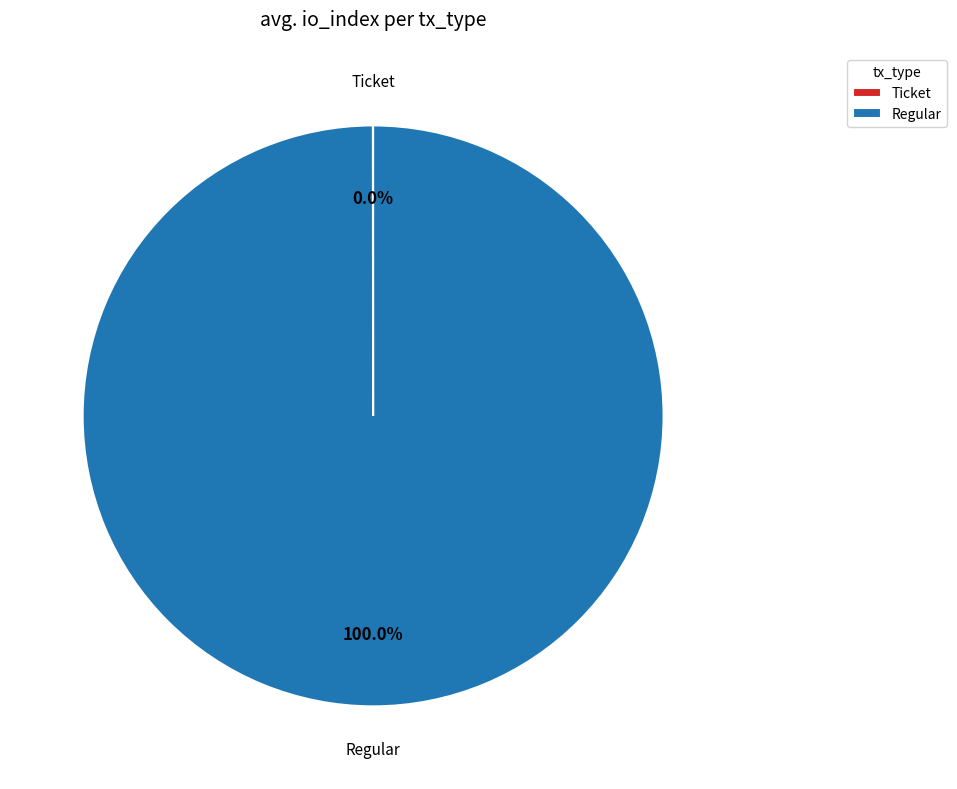

Does any single category account for the majority?

Yes